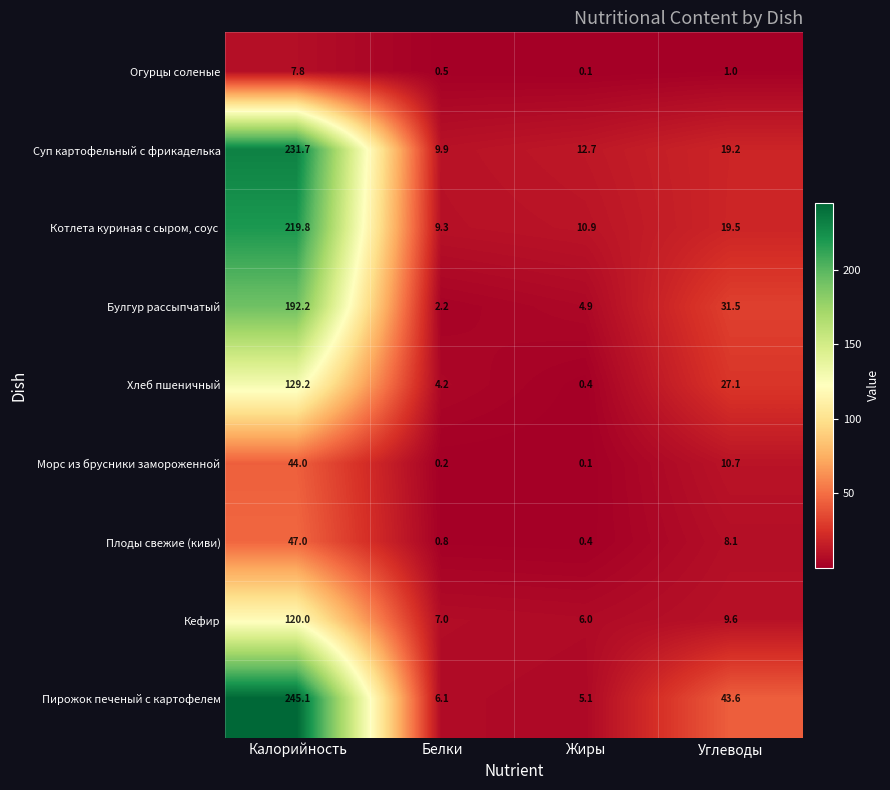

At which label does Огурцы соленые first exceed 1?

Калорийность